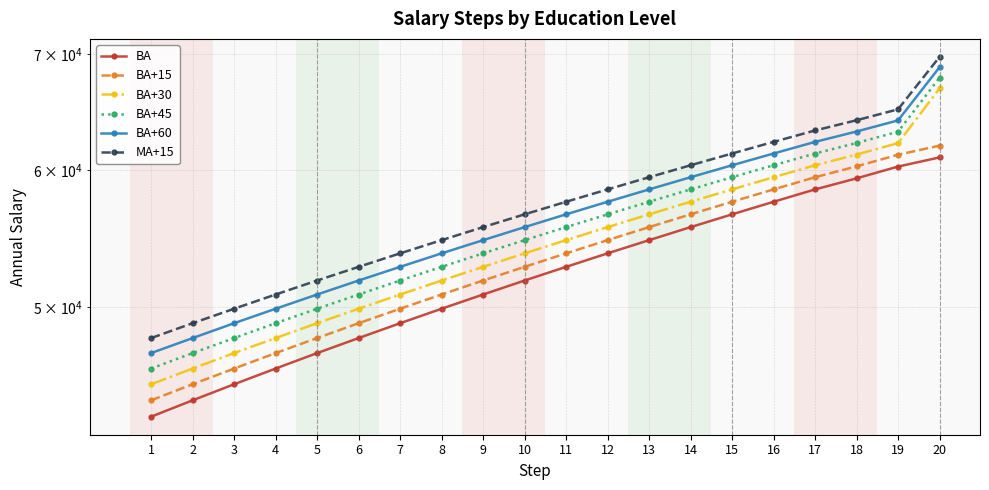

Reading left to right, transcribe all the data shown in this chart.

BA: 1=43234	2=44186	3=45138	4=46089	5=47045	6=47993	7=48949	8=49899	9=50851	10=51804	11=52753	12=53707	13=54657	14=55611	15=56563	16=57515	17=58467	18=59333	19=60269	20=61005
BA+15: 1=44186	2=45138	3=46089	4=47045	5=47993	6=48949	7=49899	8=50851	9=51804	10=52753	11=53707	12=54657	13=55611	14=56563	15=57515	16=58467	17=59420	18=60286	19=61222	20=61965
BA+30: 1=45138	2=46089	3=47045	4=47993	5=48949	6=49899	7=50851	8=51804	9=52753	10=53707	11=54657	12=55611	13=56563	14=57515	15=58467	16=59420	17=60372	18=61238	19=62174	20=66860
BA+45: 1=46089	2=47045	3=47993	4=48949	5=49899	6=50851	7=51804	8=52753	9=53707	10=54657	11=55611	12=56563	13=57515	14=58467	15=59420	16=60372	17=61322	18=62187	19=63123	20=67815
BA+60: 1=47045	2=47993	3=48949	4=49899	5=50851	6=51804	7=52753	8=53707	9=54657	10=55611	11=56563	12=57515	13=58467	14=59420	15=60372	16=61322	17=62276	18=63141	19=64078	20=68769
MA+15: 1=47993	2=48949	3=49899	4=50851	5=51804	6=52753	7=53707	8=54657	9=55611	10=56563	11=57515	12=58467	13=59420	14=60372	15=61322	16=62276	17=63227	18=64092	19=65028	20=69718